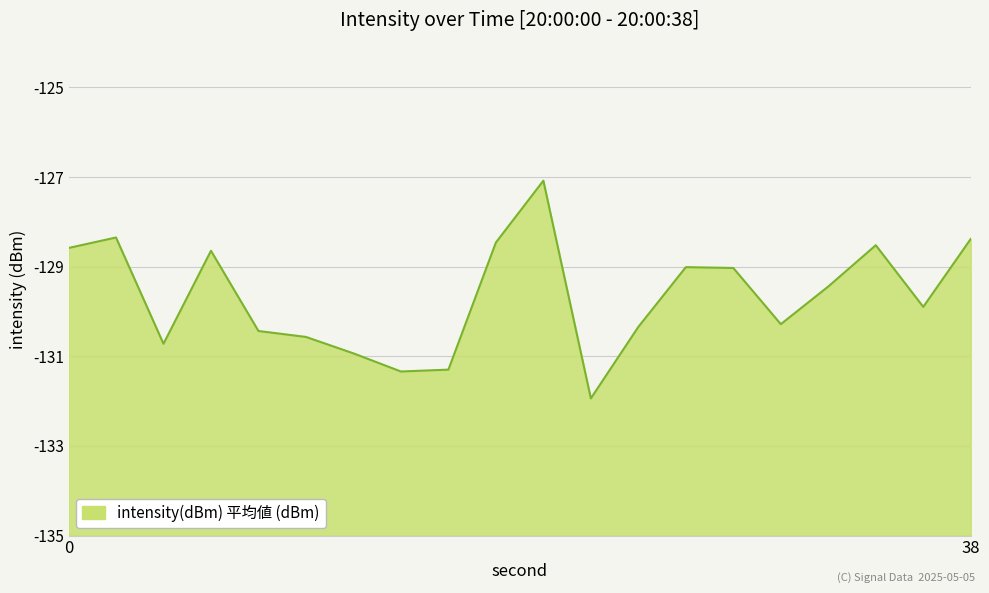

The chart shows a value of -232.7 at 14. True or false?

False